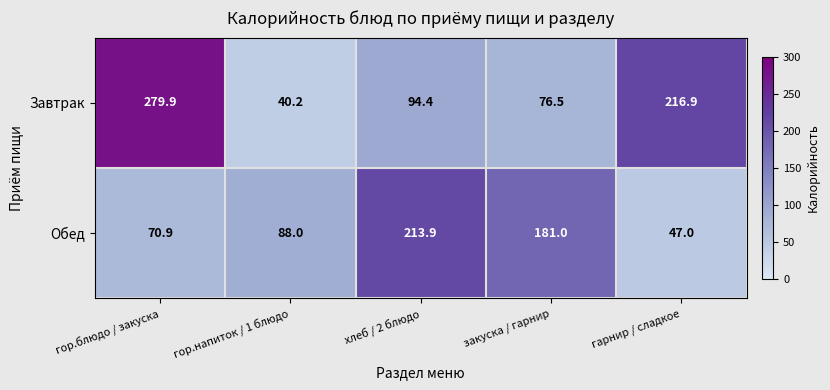

Reading right to left, transcribe all the data shown in this chart.

Завтрак: гарнир / сладкое=216.9	закуска / гарнир=76.5	хлеб / 2 блюдо=94.4	гор.напиток / 1 блюдо=40.2	гор.блюдо / закуска=279.9
Обед: гарнир / сладкое=47.0	закуска / гарнир=181.0	хлеб / 2 блюдо=213.9	гор.напиток / 1 блюдо=88.0	гор.блюдо / закуска=70.9